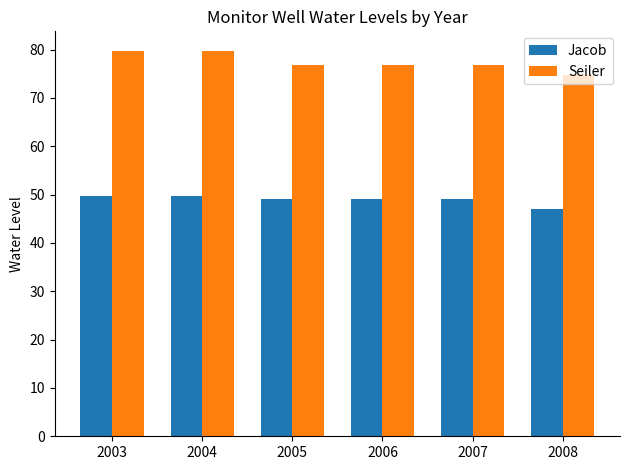

What is the value of the Jacob bar at the 4th from the left?

49.0